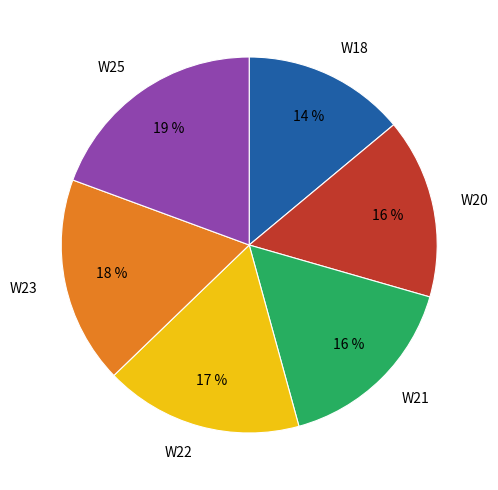

To the nearest percent, what is the difference between the largest and smallest slice percentages?

5%